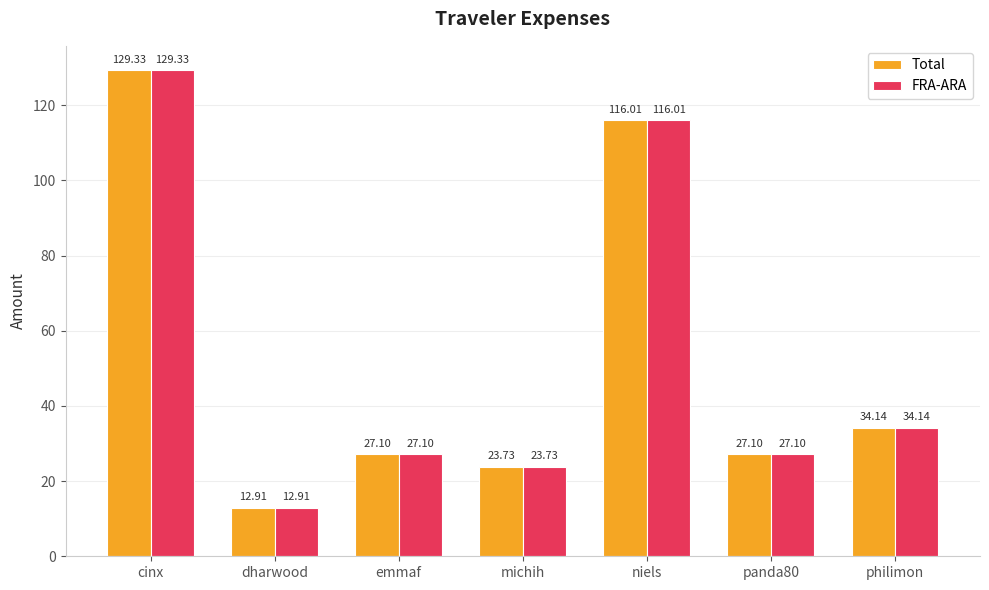

What is the sum of the Total values at dharwood and niels?

128.9